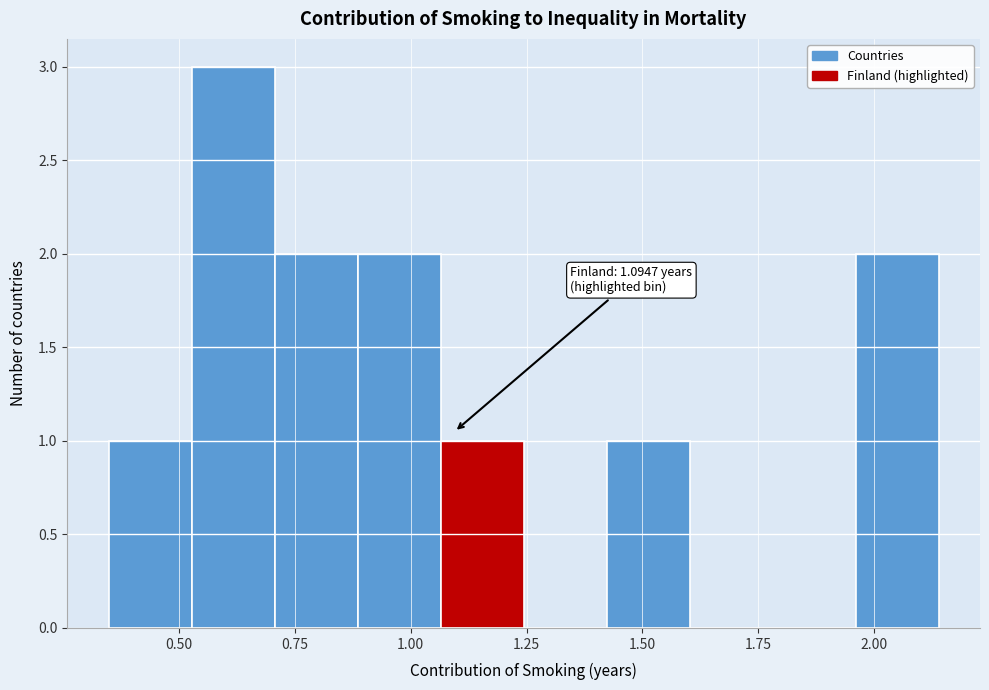

Around what value on the x-axis is the tallest bar? Give the approximate position of its centre, as read against the axis.

0.60